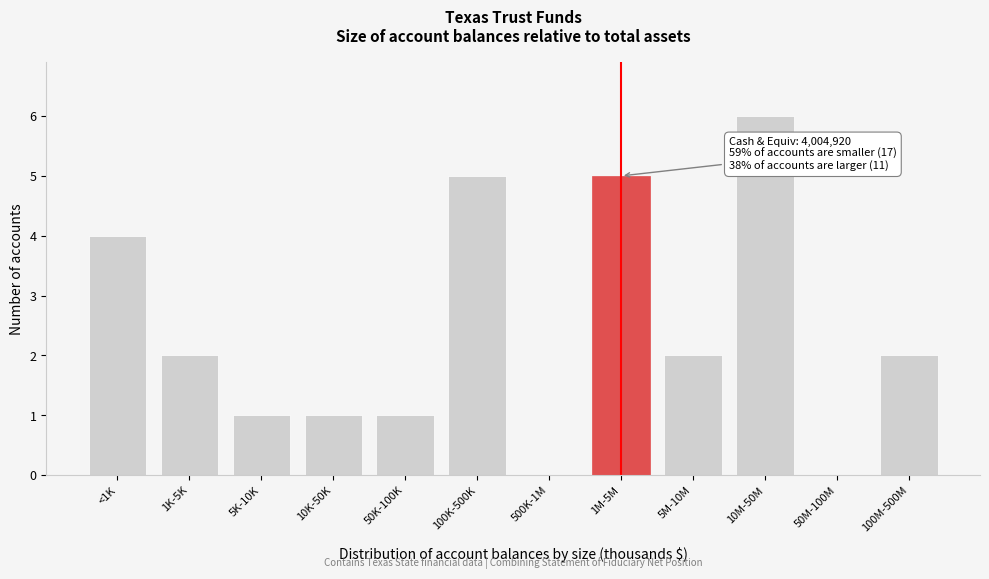

Reading right to left, list all the values displayed in this chart.

100M-500M=2	50M-100M=0	10M-50M=6	5M-10M=2	1M-5M=5	500K-1M=0	100K-500K=5	50K-100K=1	10K-50K=1	5K-10K=1	1K-5K=2	<1K=4